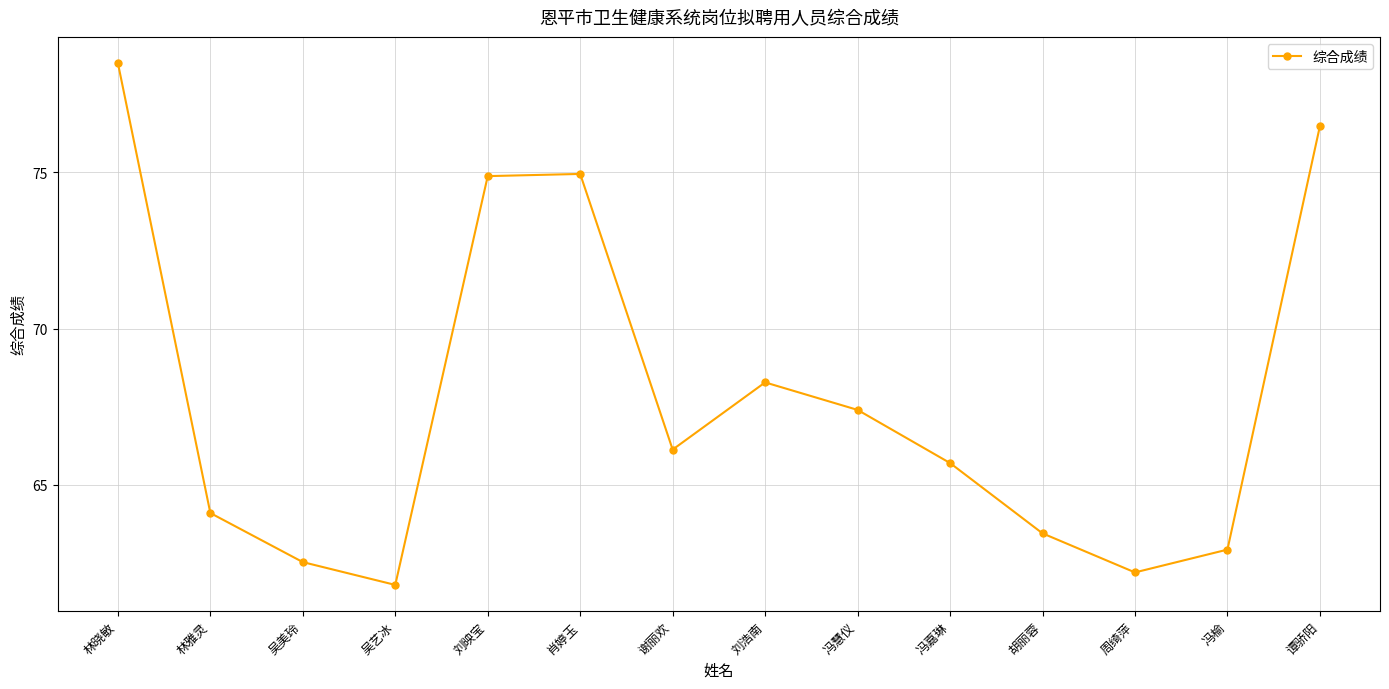

What is the difference between the values at 林晓敏 and 冯嘉琳?

12.8